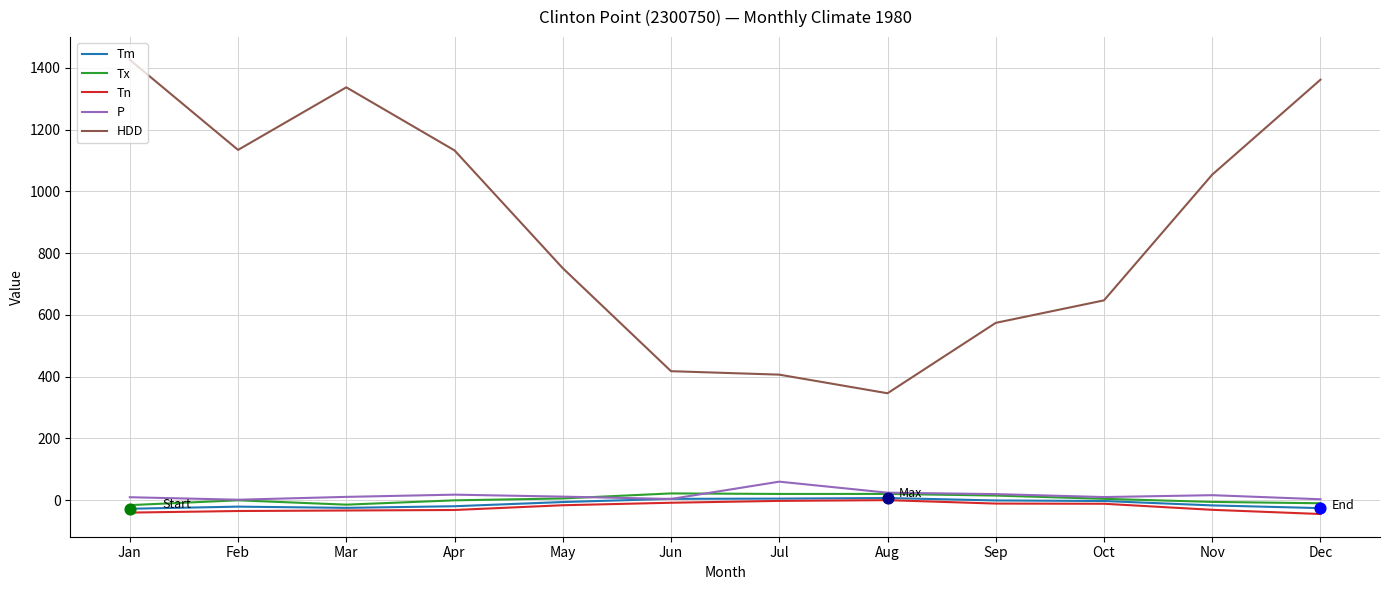

Which series has the largest range (max minus min)?

HDD